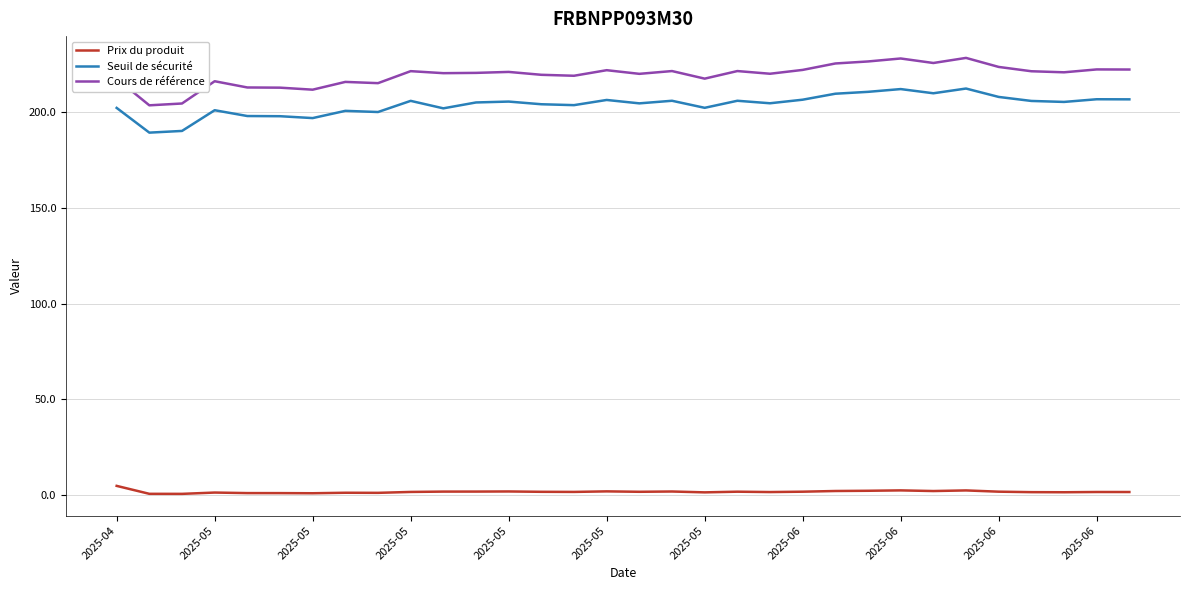

Which series has the largest range (max minus min)?

Cours de référence